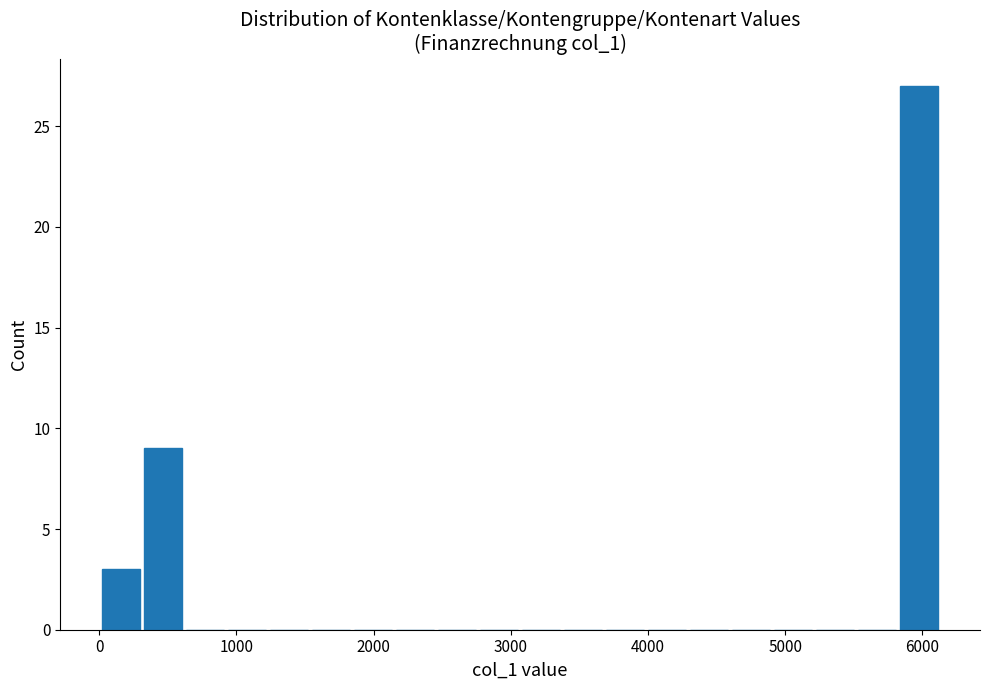

Around what value on the x-axis is the tallest bar? Give the approximate position of its centre, as read against the axis.

6000